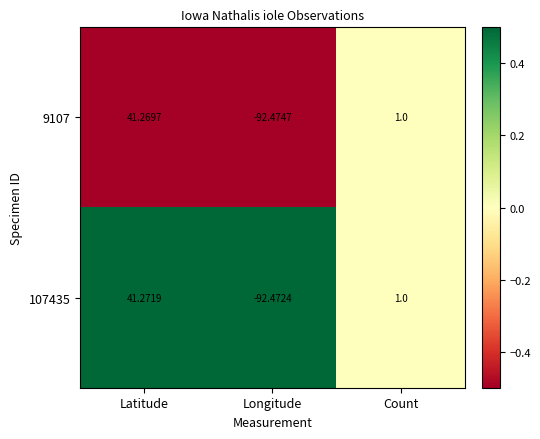

Where does the 9107 series first go above 1?

Latitude